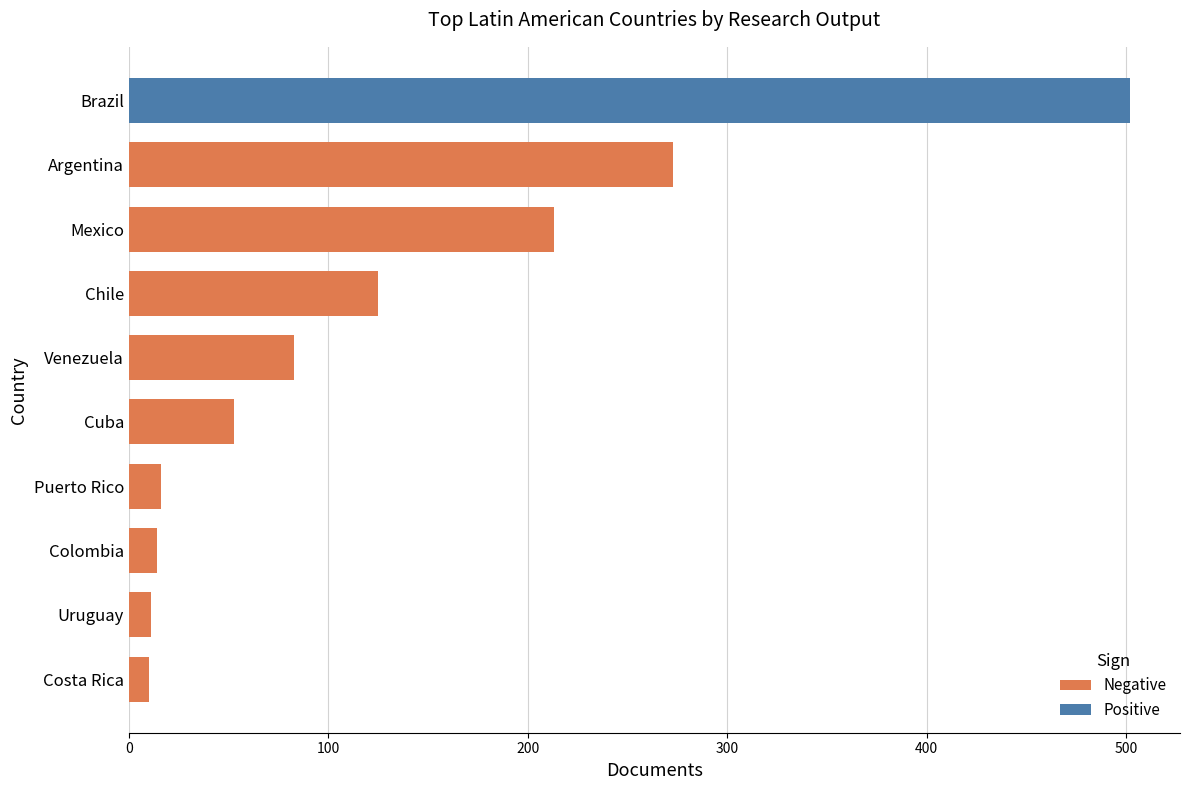

The chart shows a value of 16 at Uruguay. True or false?

False